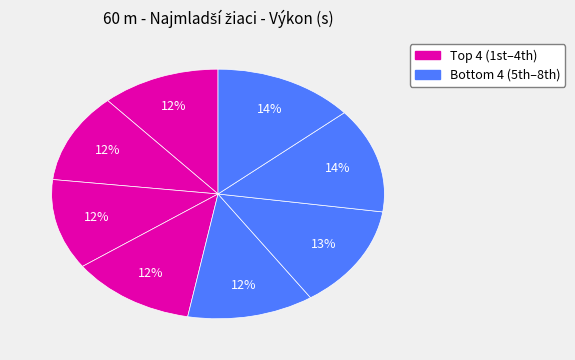

How many segments does this pie chart have?

8